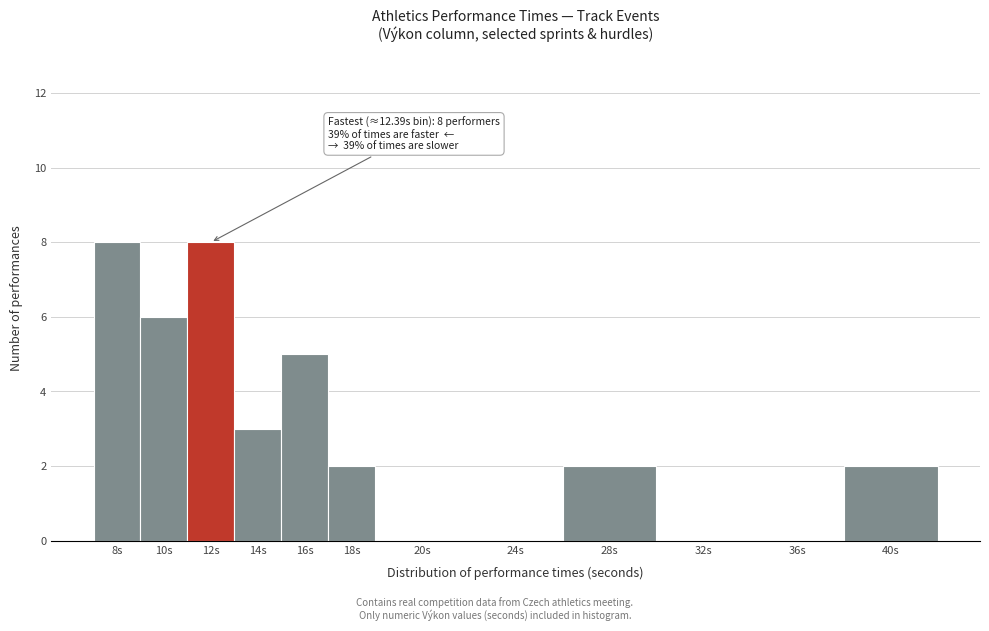

Reading left to right, list all the values displayed in this chart.

8s=8	10s=6	12s=8	14s=3	16s=5	18s=2	20s=0	24s=0	28s=2	32s=0	36s=0	40s=2